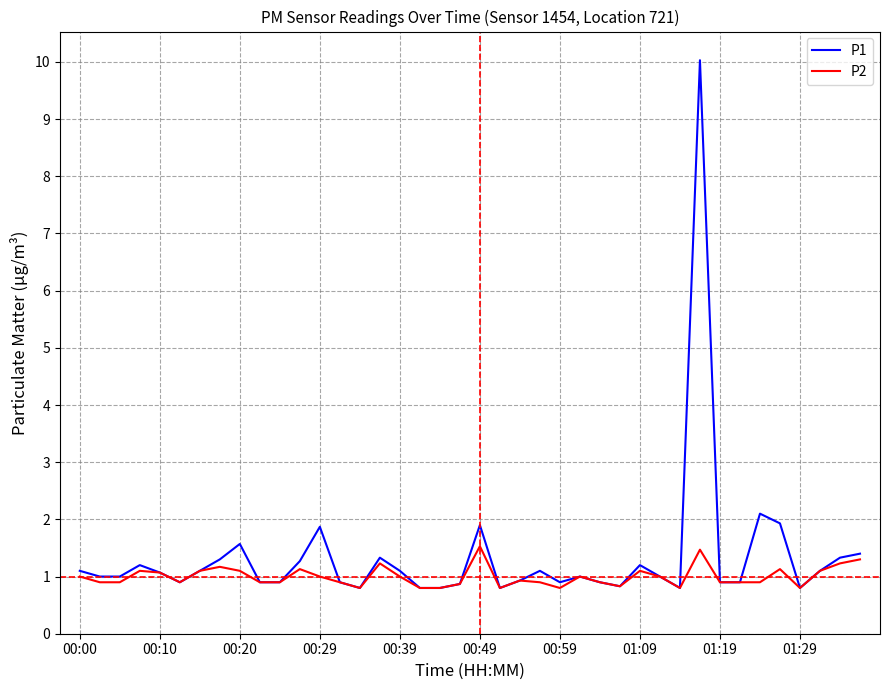

Which series has the widest spread of values?

P1